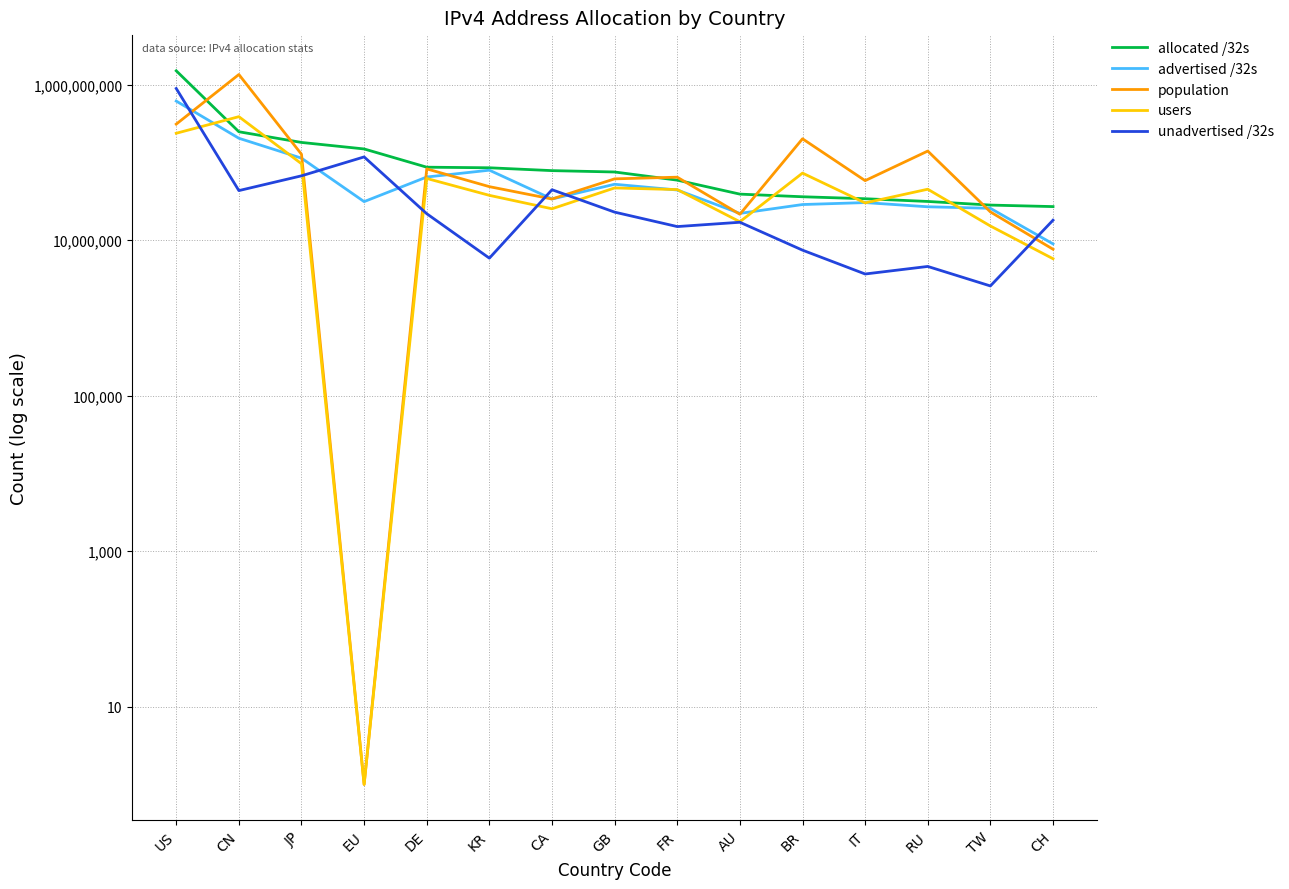

What is the sum of all population values?

2522803717